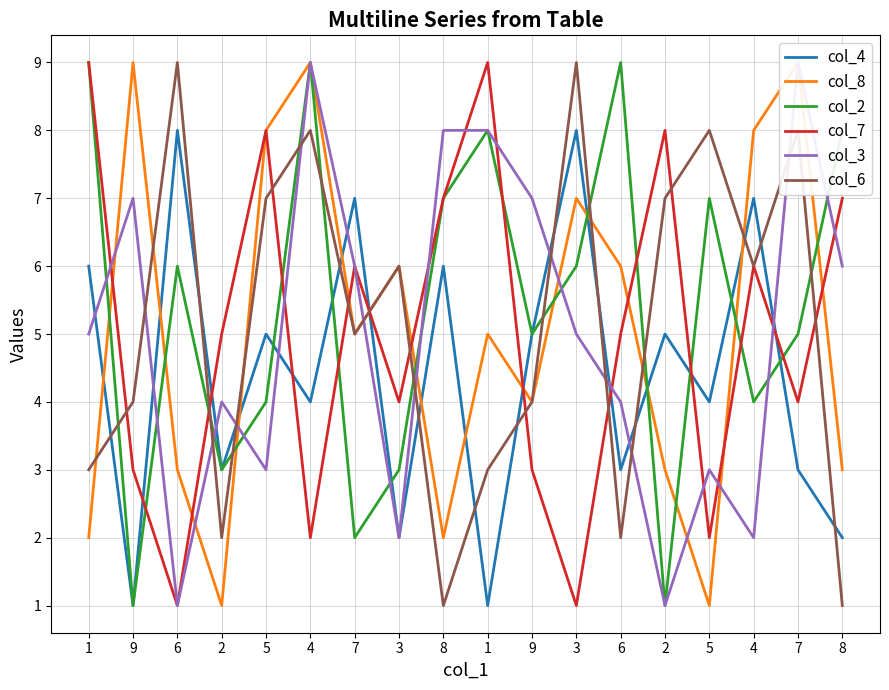

What is the label of the 12th point from the right?

7